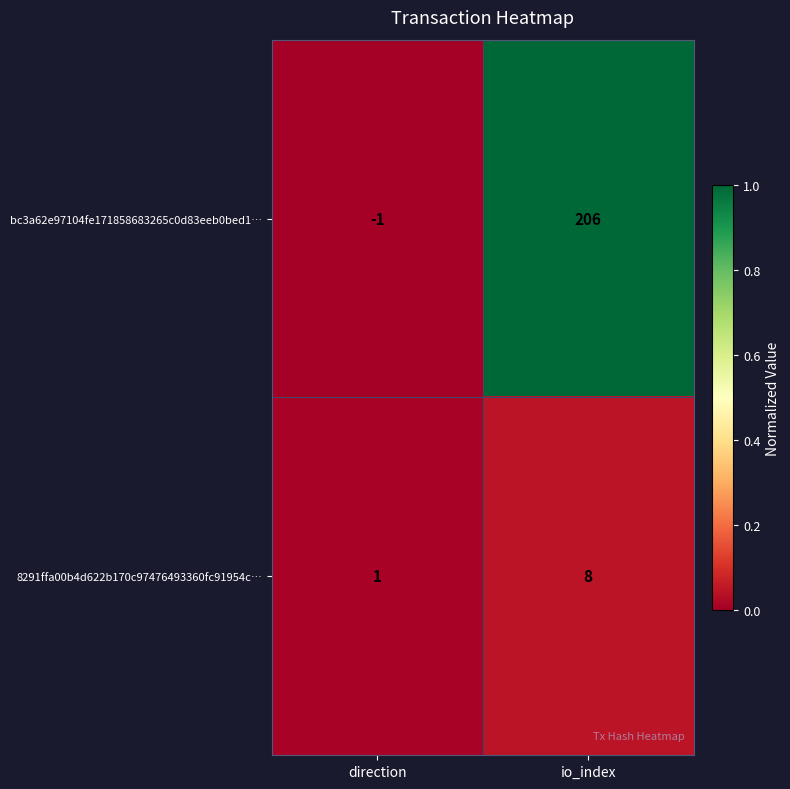

What is the difference between the 8291ffa00b4d622b170c97476493360fc91954c… values at io_index and direction?

7